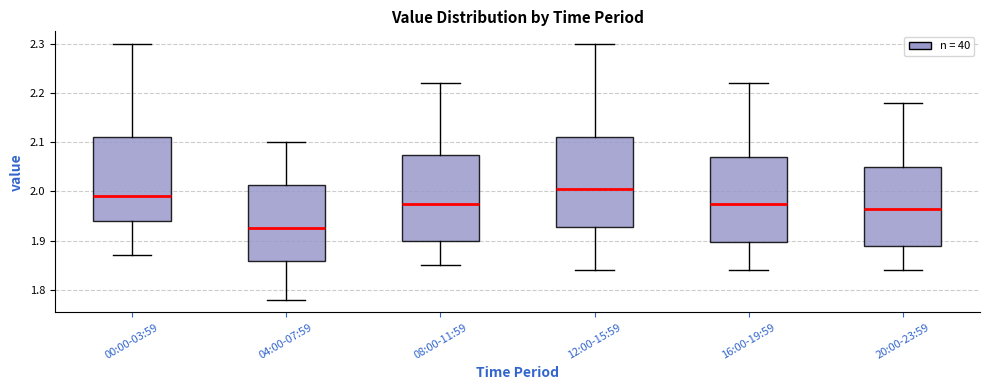

Reading left to right, read every box against the y-axis: the position of its median line, the range the box covers, and the ends of its whiskers. The values are not printed on the chart, so give them approximately, as read against the axis.

00:00-03:59: median 1.99, box 1.94 to 2.11, whiskers 1.87 to 2.30
04:00-07:59: median 1.93, box 1.86 to 2.01, whiskers 1.78 to 2.10
08:00-11:59: median 1.98, box 1.90 to 2.08, whiskers 1.85 to 2.22
12:00-15:59: median 2.01, box 1.93 to 2.11, whiskers 1.84 to 2.30
16:00-19:59: median 1.98, box 1.90 to 2.07, whiskers 1.84 to 2.22
20:00-23:59: median 1.97, box 1.89 to 2.05, whiskers 1.84 to 2.18